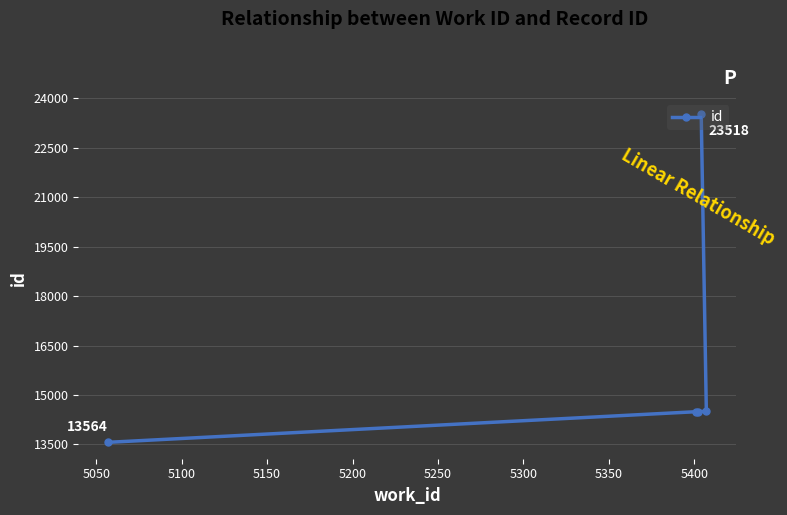

What is the smallest value displayed?

13564